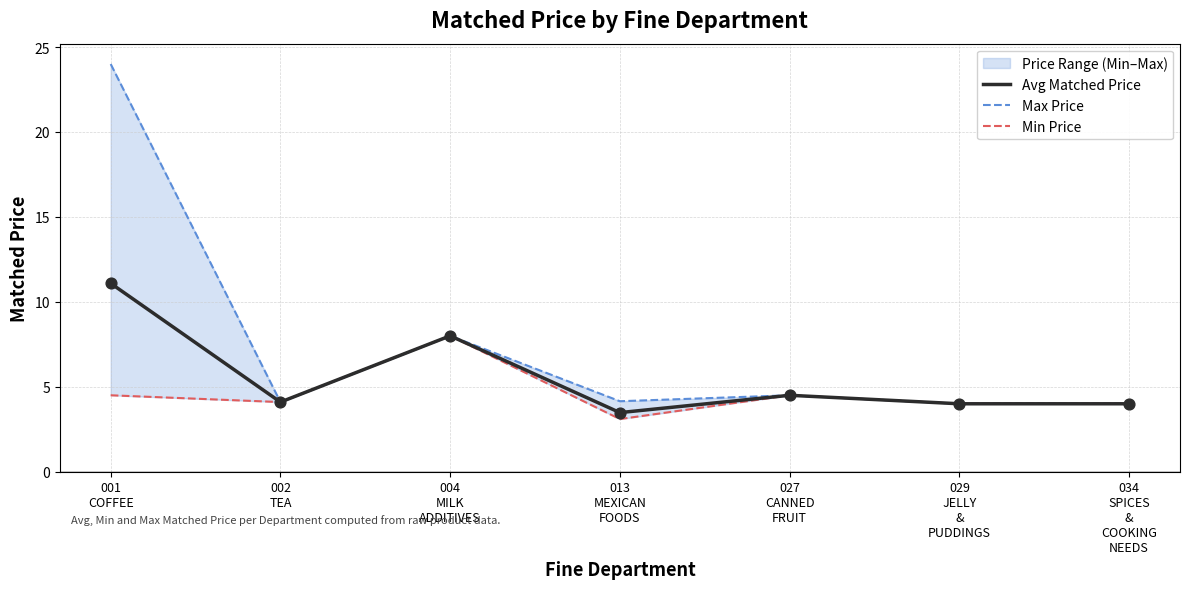

At which category is the sum across all series the highest?

001
COFFEE